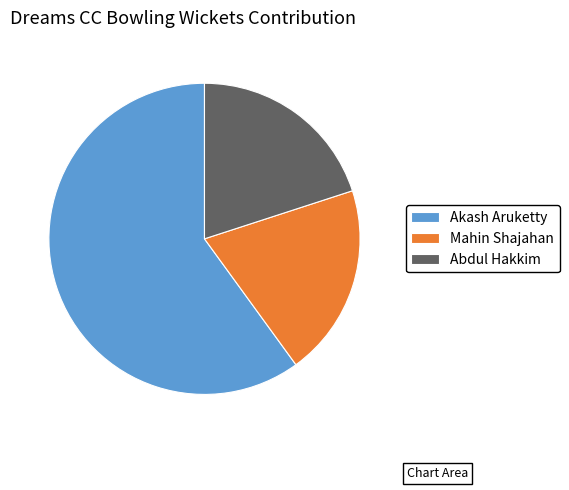

Count the number of slices in the pie.

3